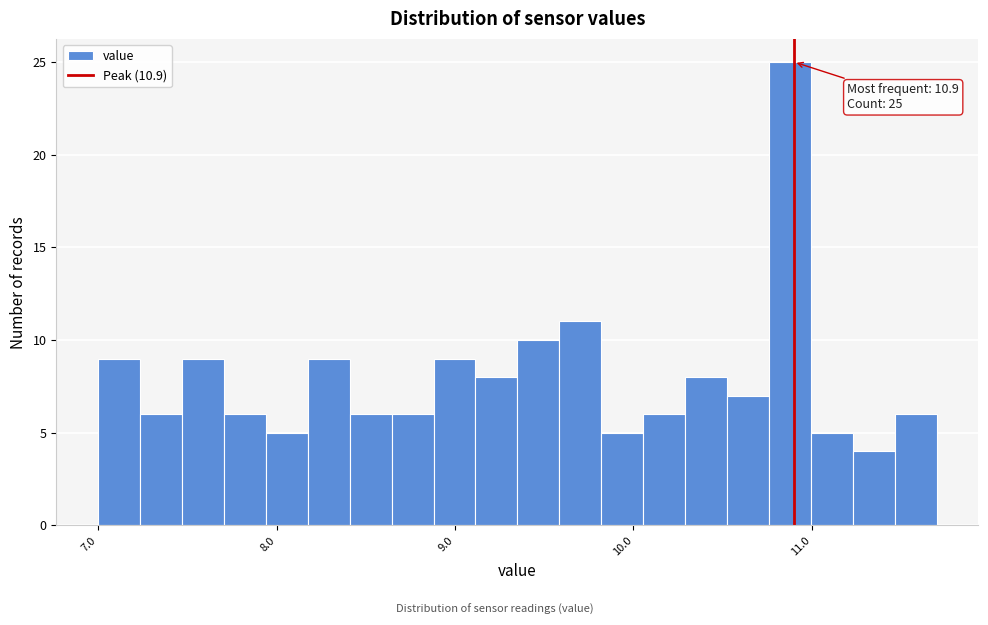

Read against the x-axis, roughly where is the centre of the tallest bar?

10.9